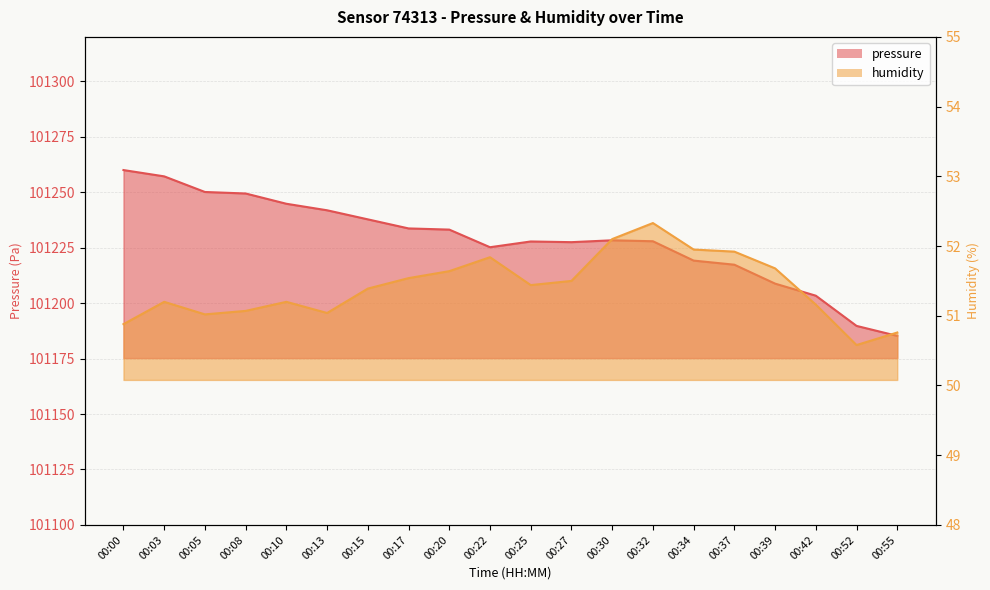

Reading right to left, extract all data points from this chart.

pressure: 101185.2	101189.7	101203.3	101208.8	101217.3	101219.2	101227.9	101228.3	101227.5	101227.8	101225.2	101233.1	101233.7	101237.8	101241.8	101244.8	101249.4	101250.1	101257.1	101260.0
humidity: 50.8	50.6	51.2	51.7	51.9	52.0	52.3	52.1	51.5	51.4	51.8	51.6	51.5	51.4	51.0	51.2	51.1	51.0	51.2	50.9